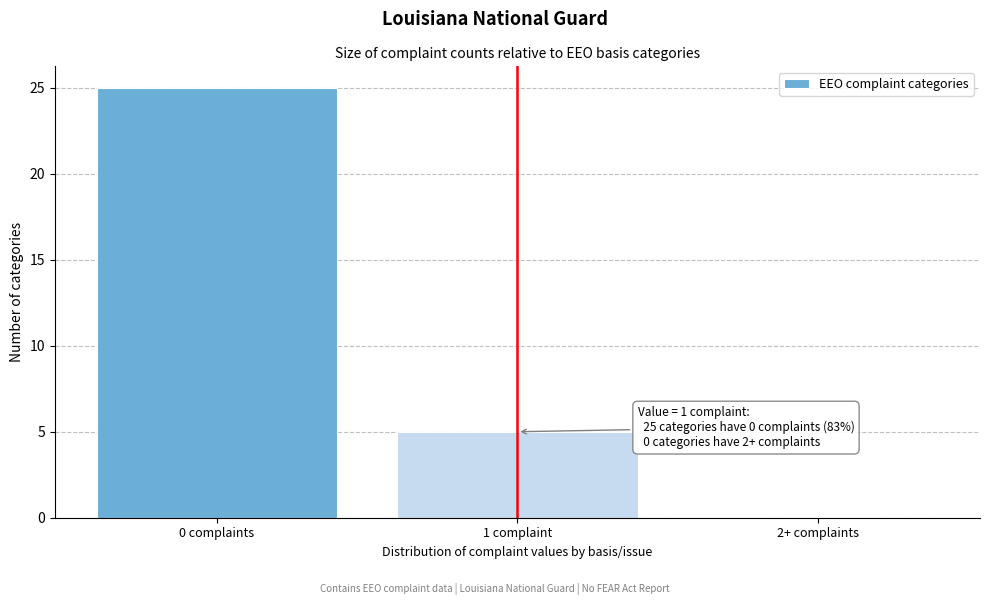

Reading left to right, list all the values displayed in this chart.

0 complaints=25	1 complaint=5	2+ complaints=0